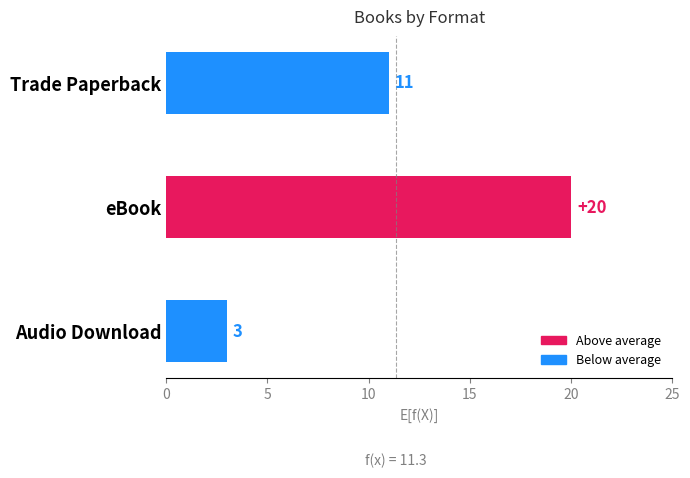

True or false: the data shows 32 at eBook.

False